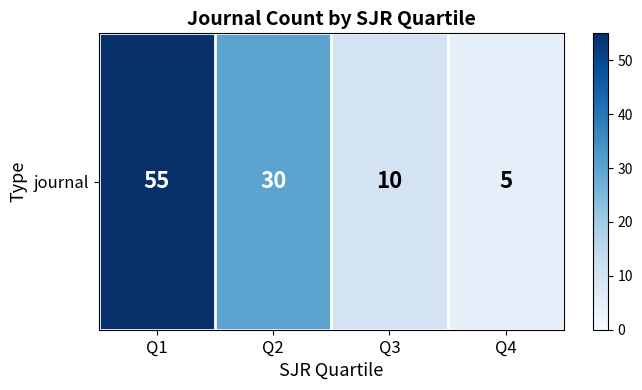

Between Q4 and Q1, which is larger?

Q1